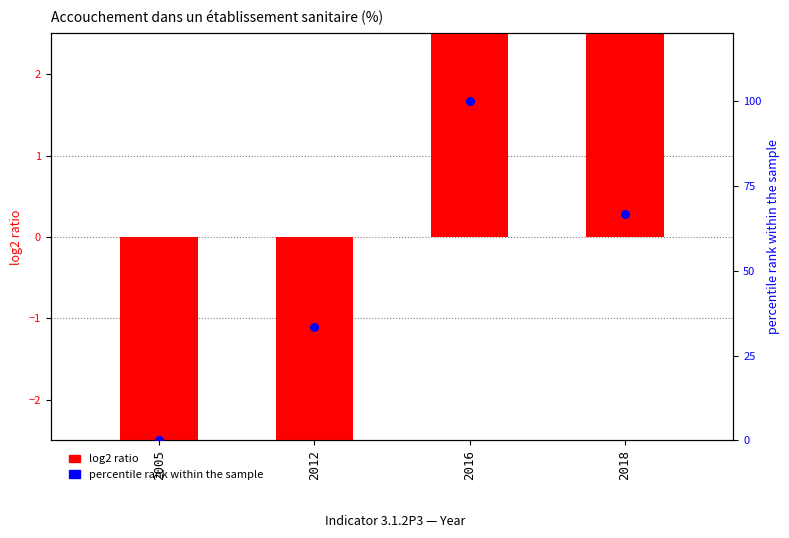

What are all the series names shown in the legend?

log2 ratio, percentile rank within the sample